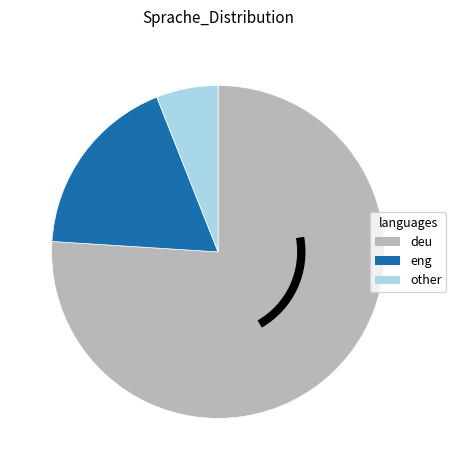

How many segments does this pie chart have?

3